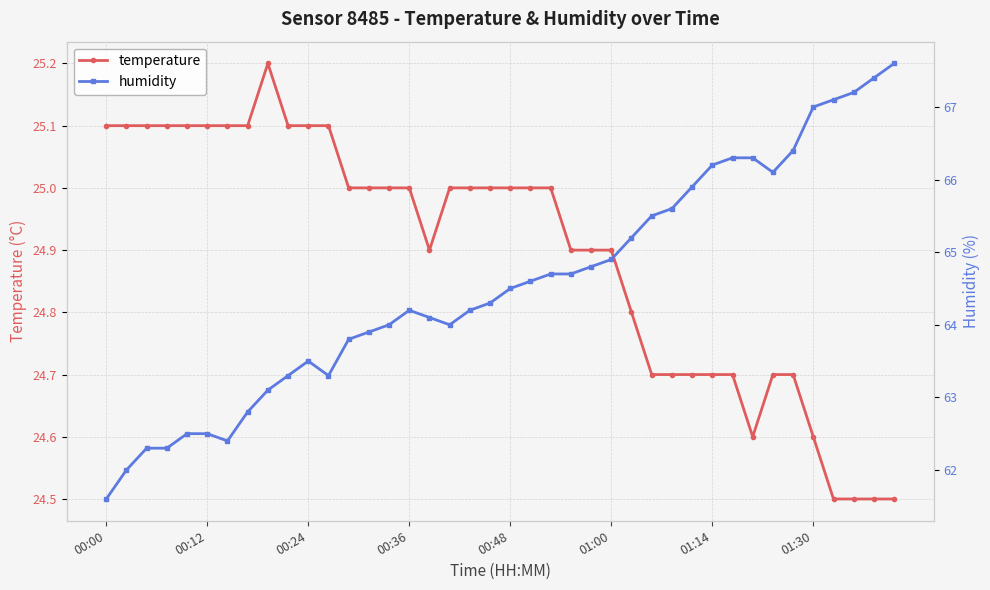

Which has a higher value, 31 or 26?

26